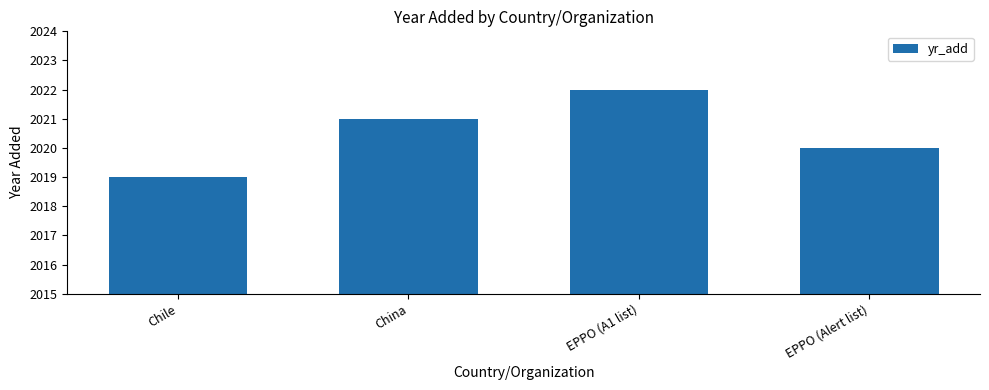

List the labels in order of value, largest first.

EPPO (A1 list), China, EPPO (Alert list), Chile